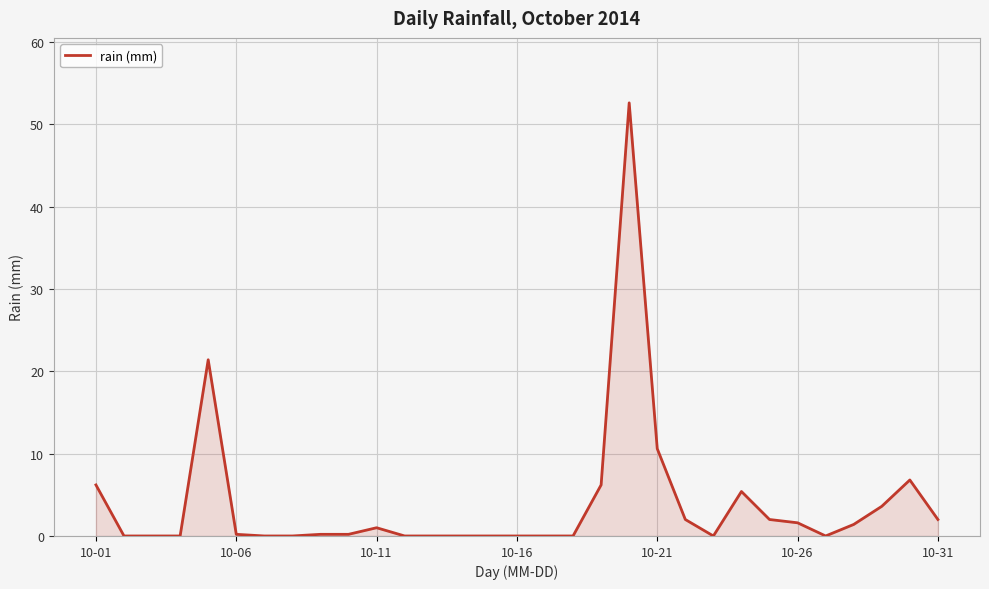

What is the greatest value displayed?

52.6